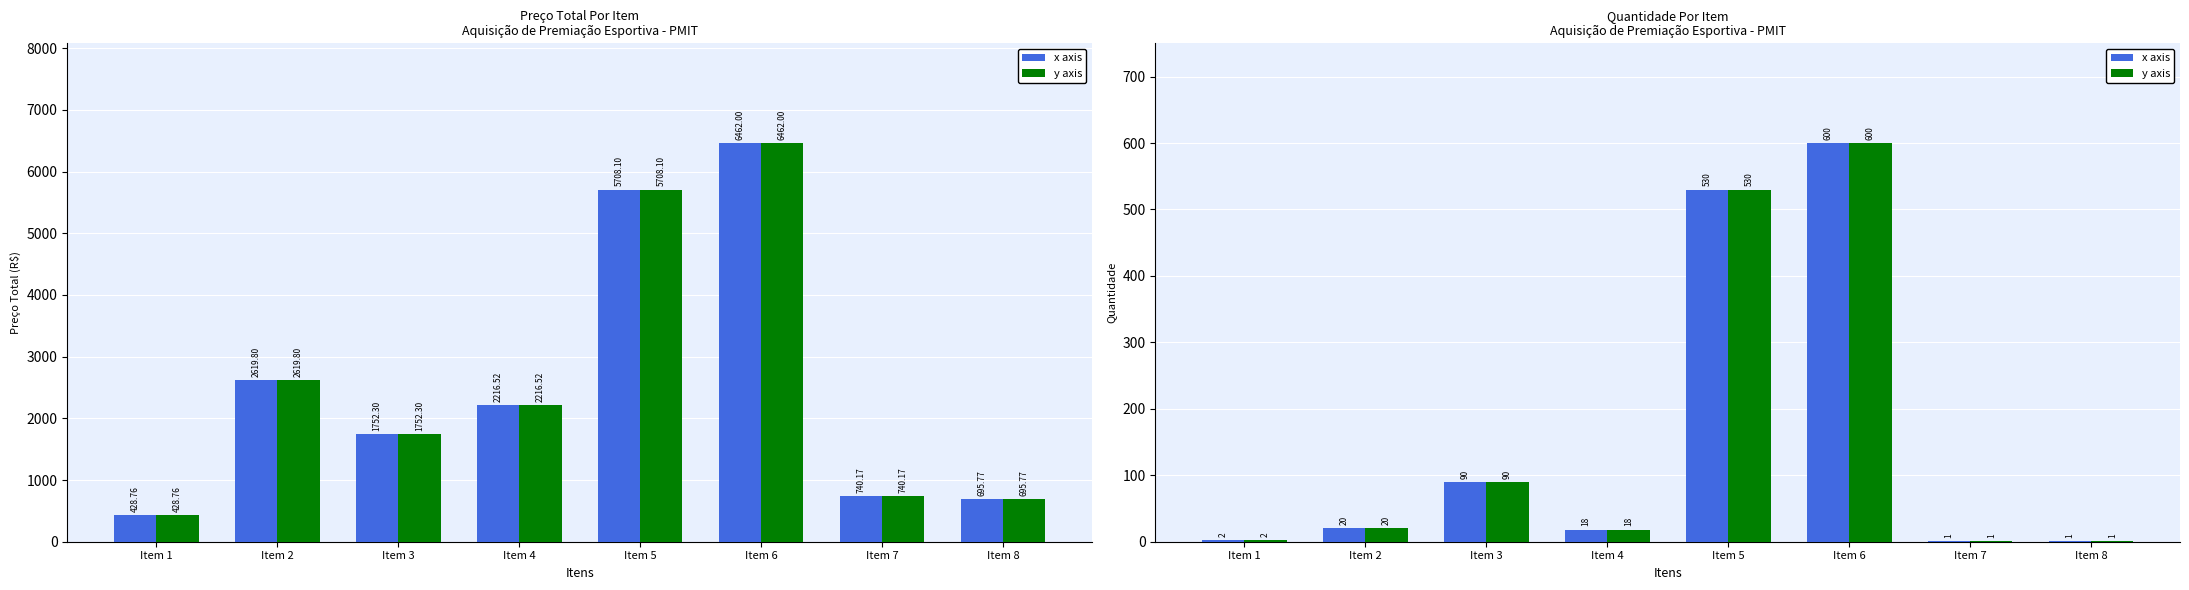

At how many categories does at least one series exceed 198?

2